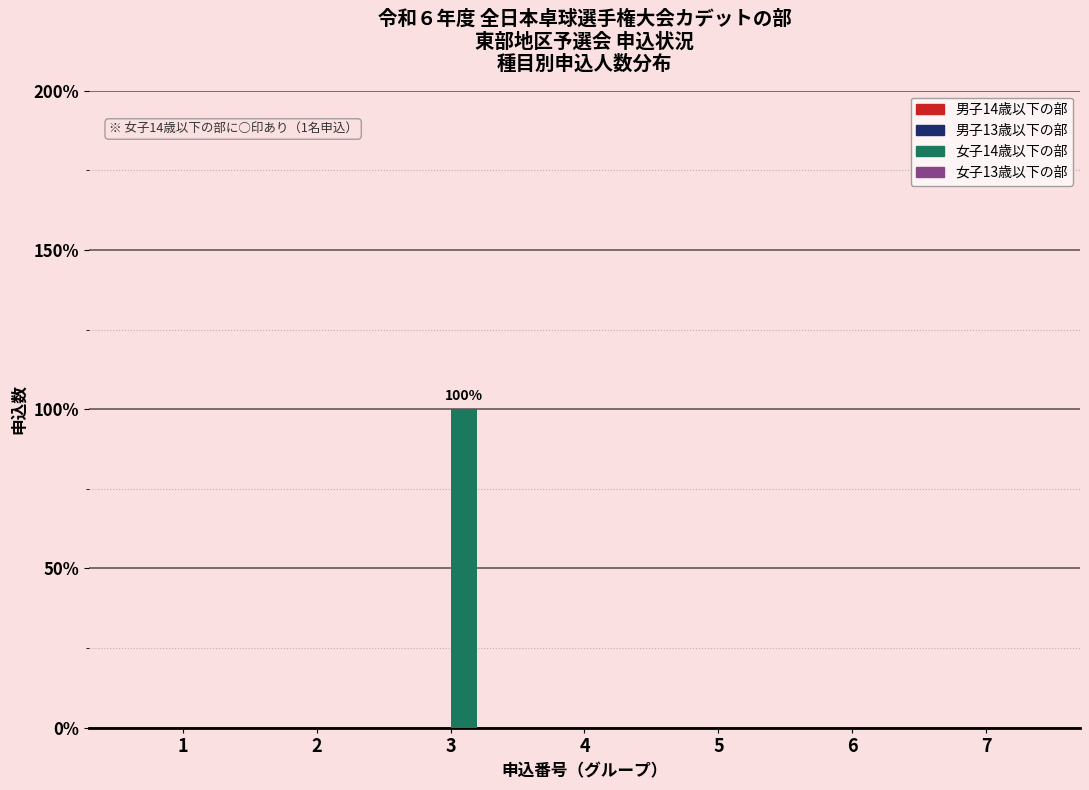

Are the bars horizontal?

No